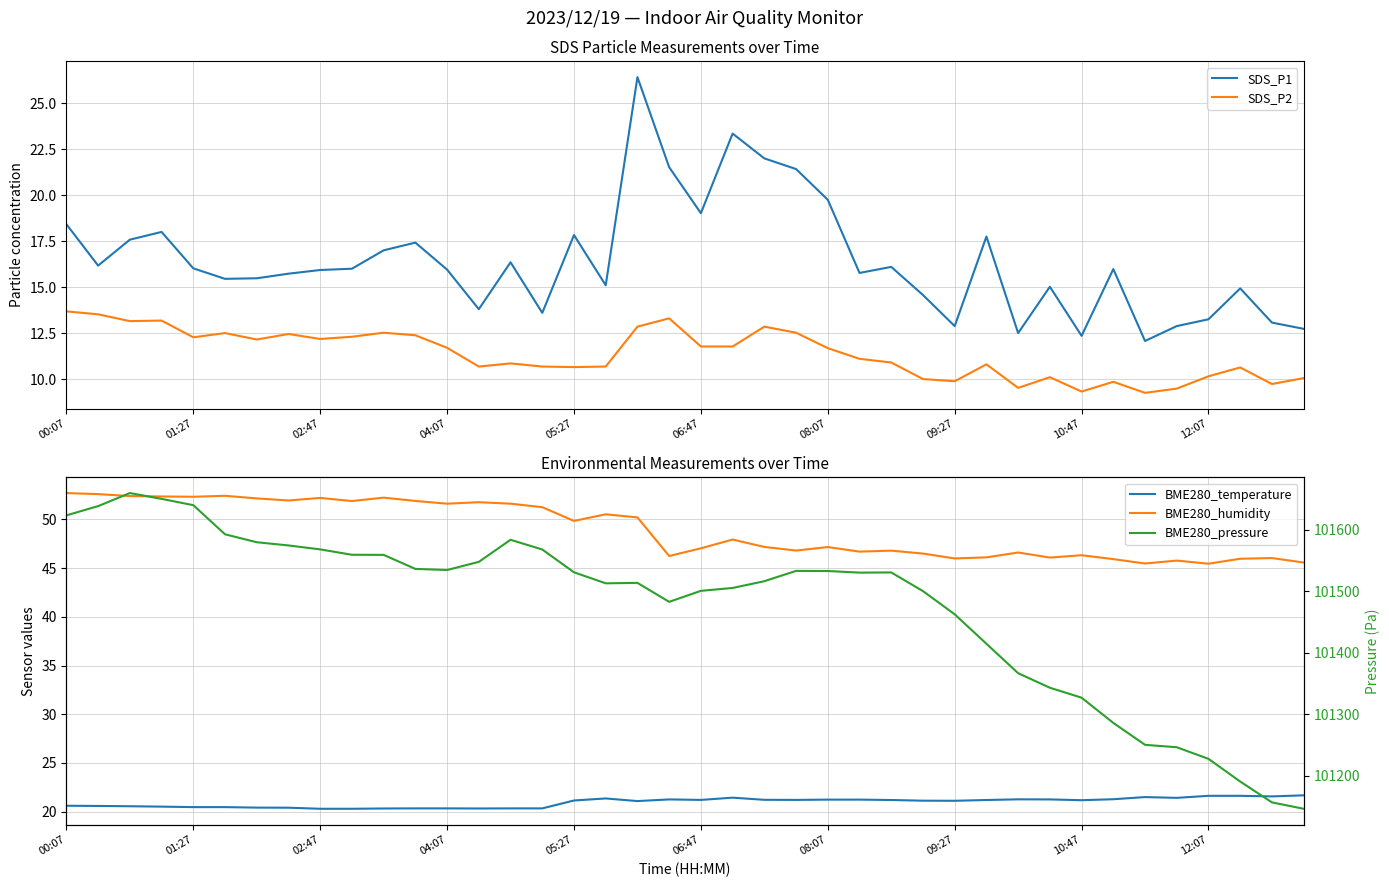

In BME280_pressure, how many points are lower than both neighbors (excluding endpoints)?

4